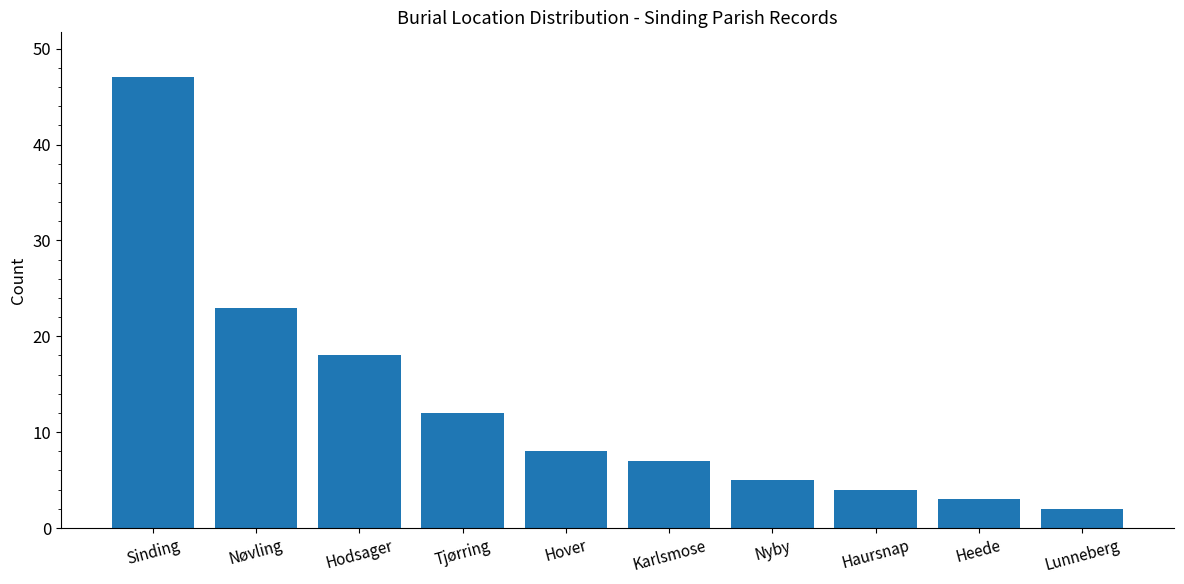

Approximately how many times larger is the value at Hodsager compared to Sinding?

0.4